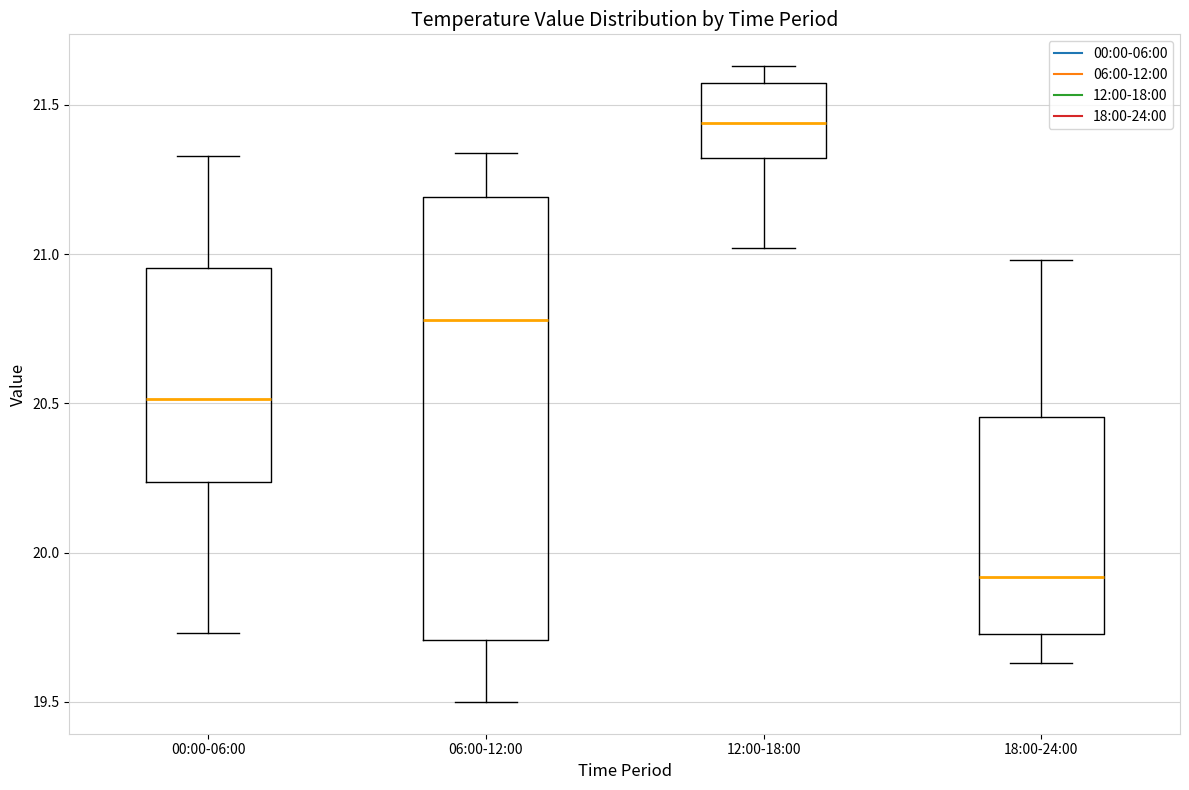

Where does the lower whisker of the box for 12:00-18:00 end on the y-axis? The values are not printed on the chart, so give them approximately, as read against the axis.

21.00